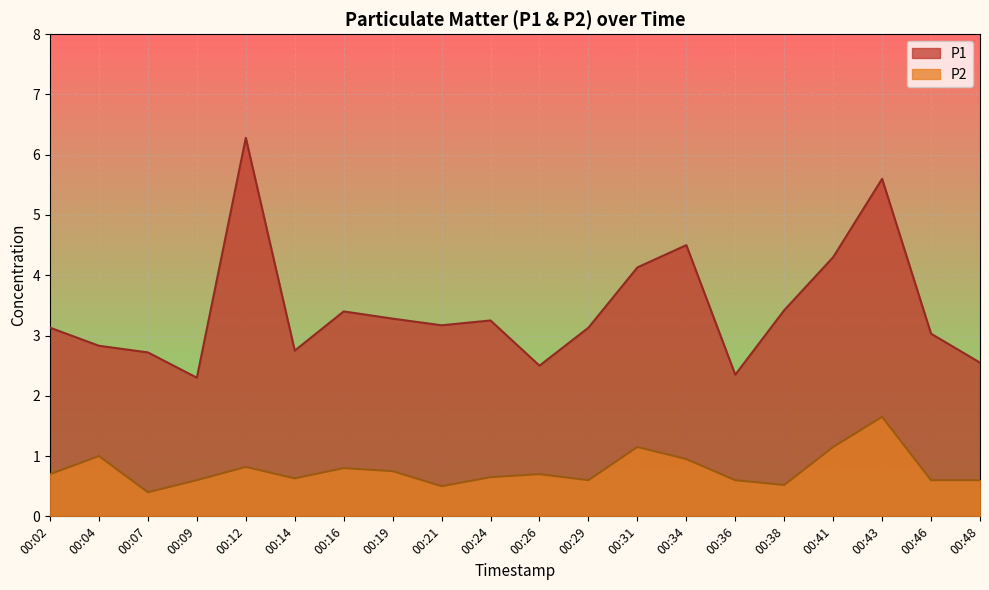

Is the value of P2 at 00:21 greater than the value of P1 at 00:29?

No